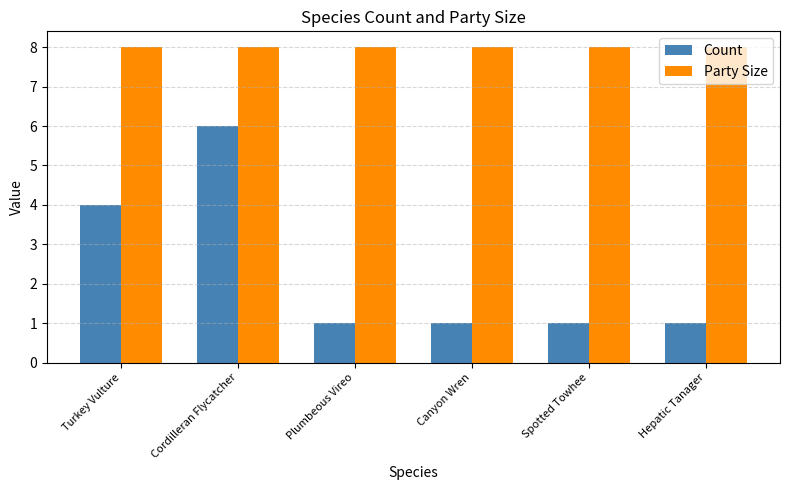

What is the label of the 3rd bar from the left?

Plumbeous Vireo